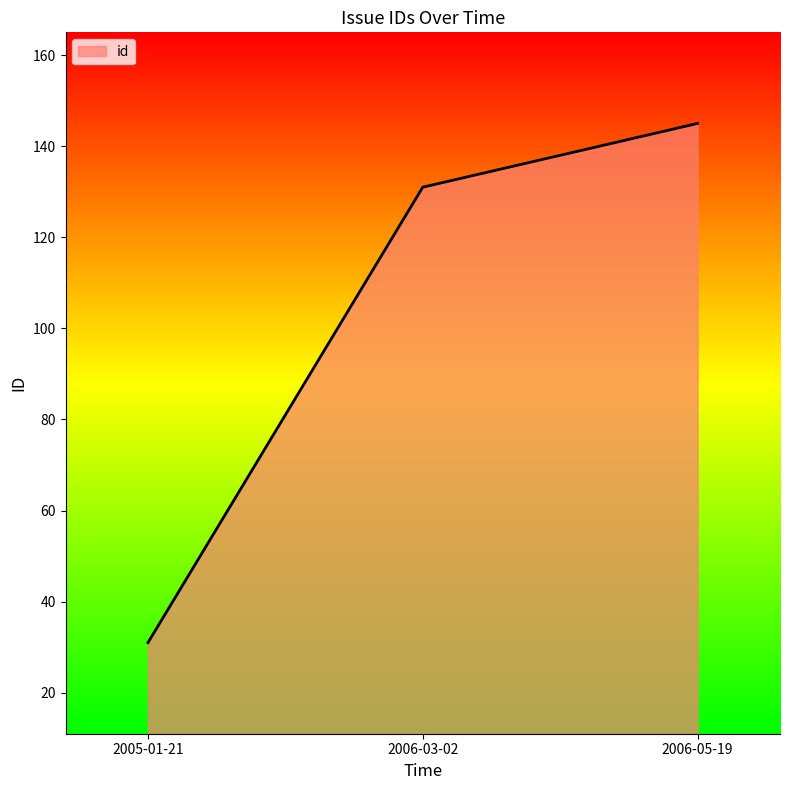

How many categories are shown in the chart?

3